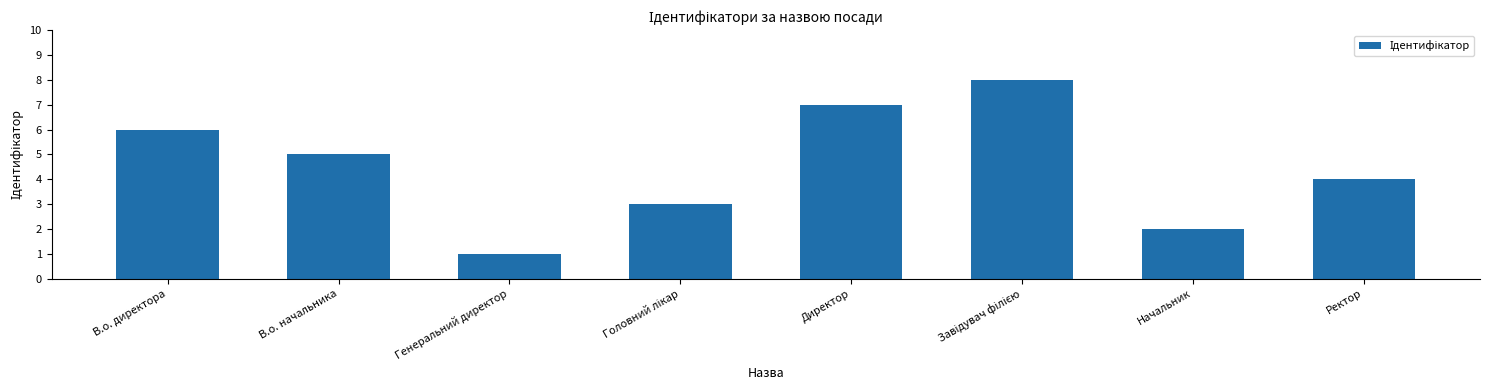

Between Ректор and В.о. директора, which is larger?

В.о. директора